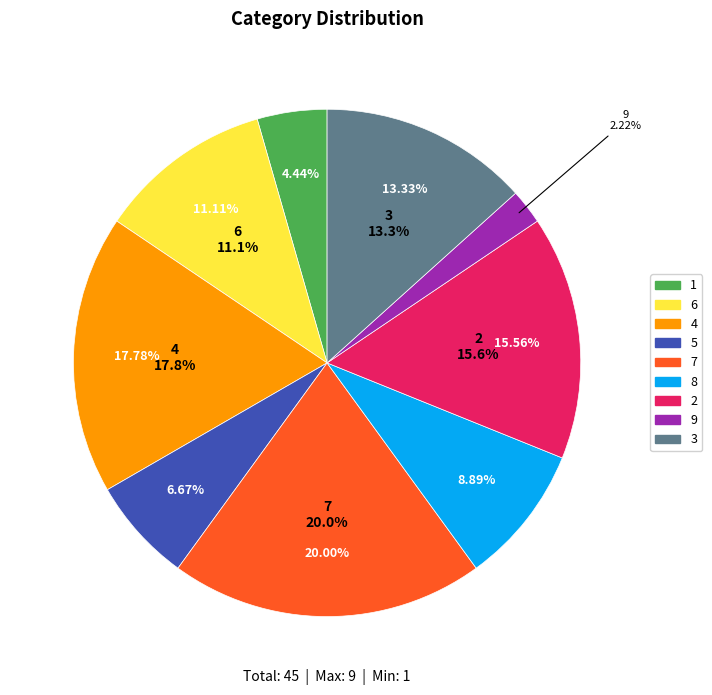

What portion of the pie excludes 7?

80.0%